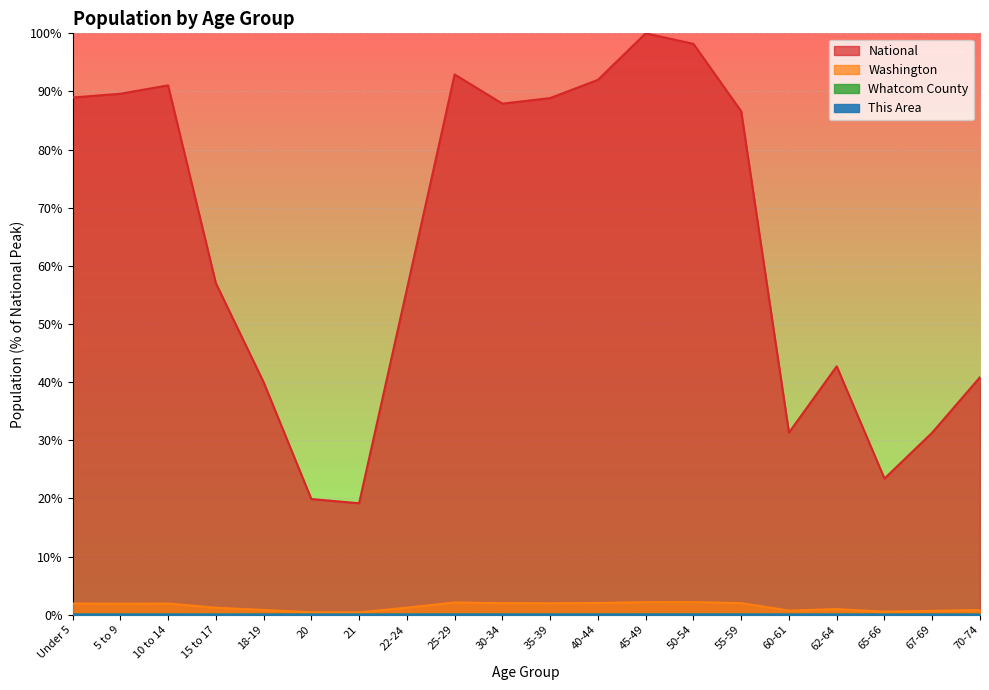

What is the average value of the National series?

63.9